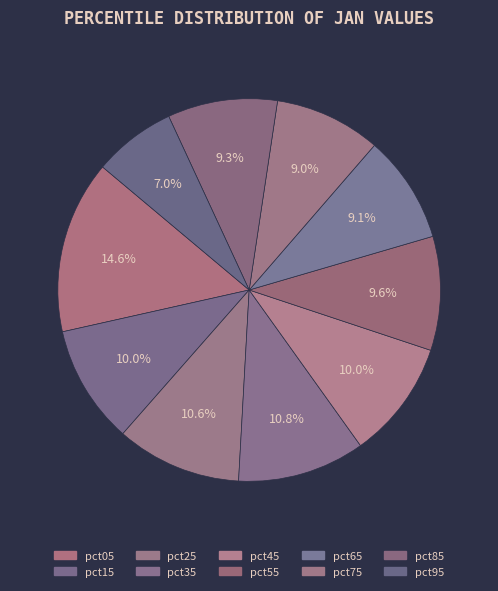

Does pct55 account for over 50% of the chart?

No